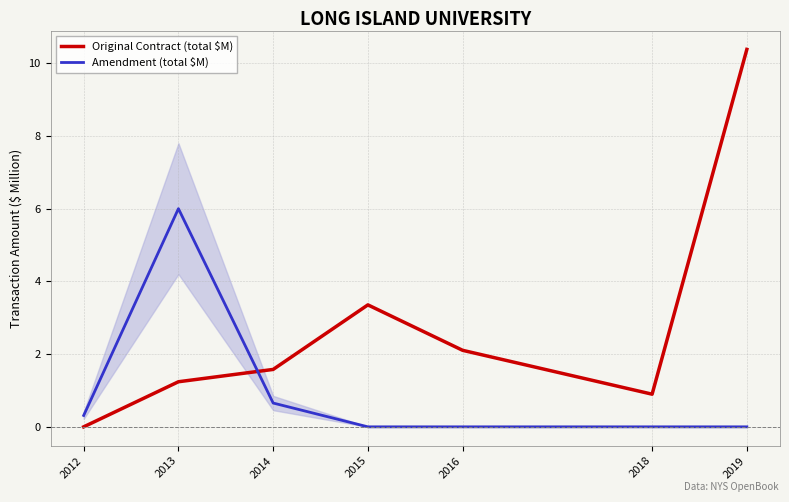

Which series has the largest total across all categories?

Original Contract (total $M)